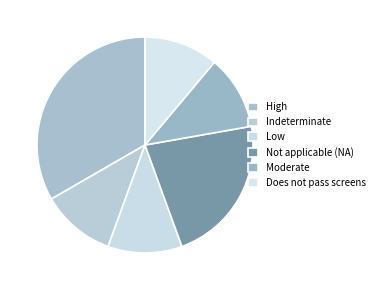

How many slices are in this pie chart?

6